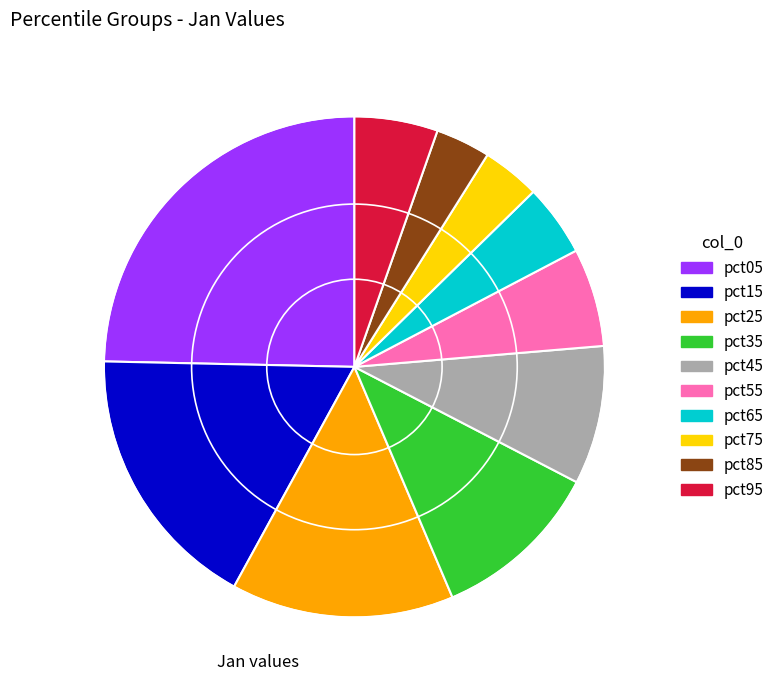

True or false: pct75 accounts for 4% of the total.

True